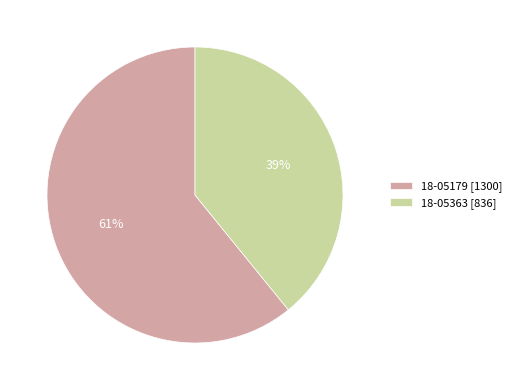

True or false: 18-05363 accounts for 26% of the total.

False